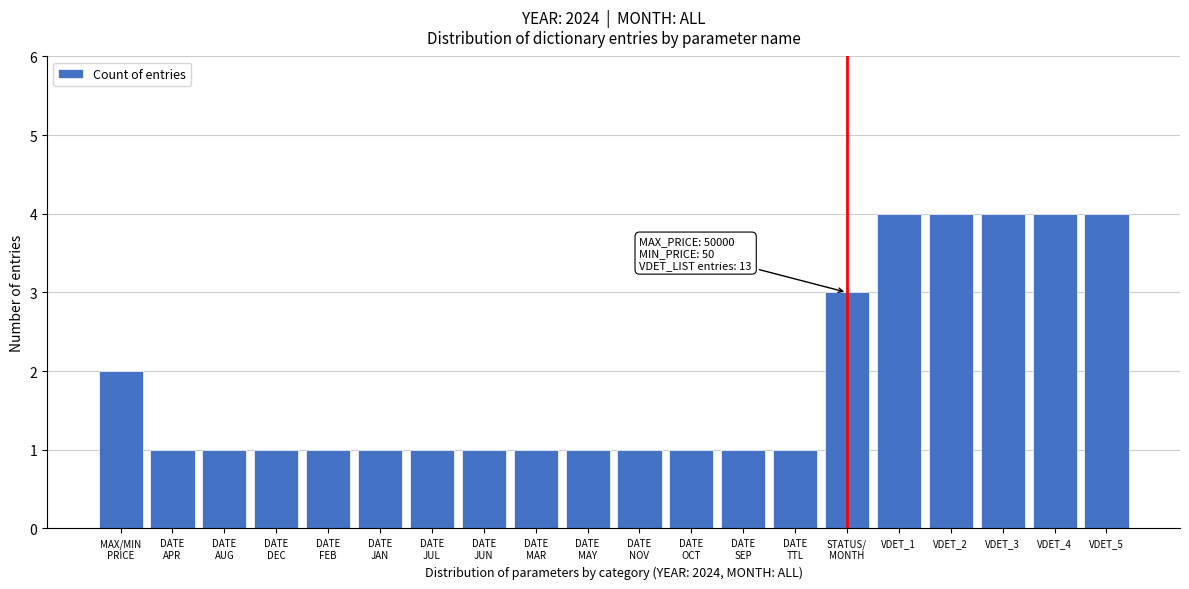

Reading right to left, extract all data points from this chart.

4	4	4	4	4	3	1	1	1	1	1	1	1	1	1	1	1	1	1	2